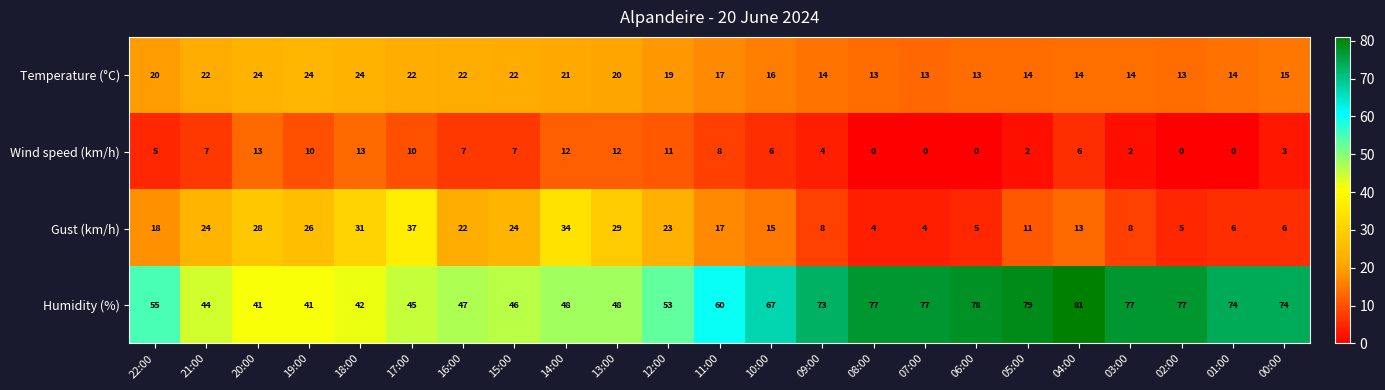

What is the highest value of the Gust (km/h) series?

37